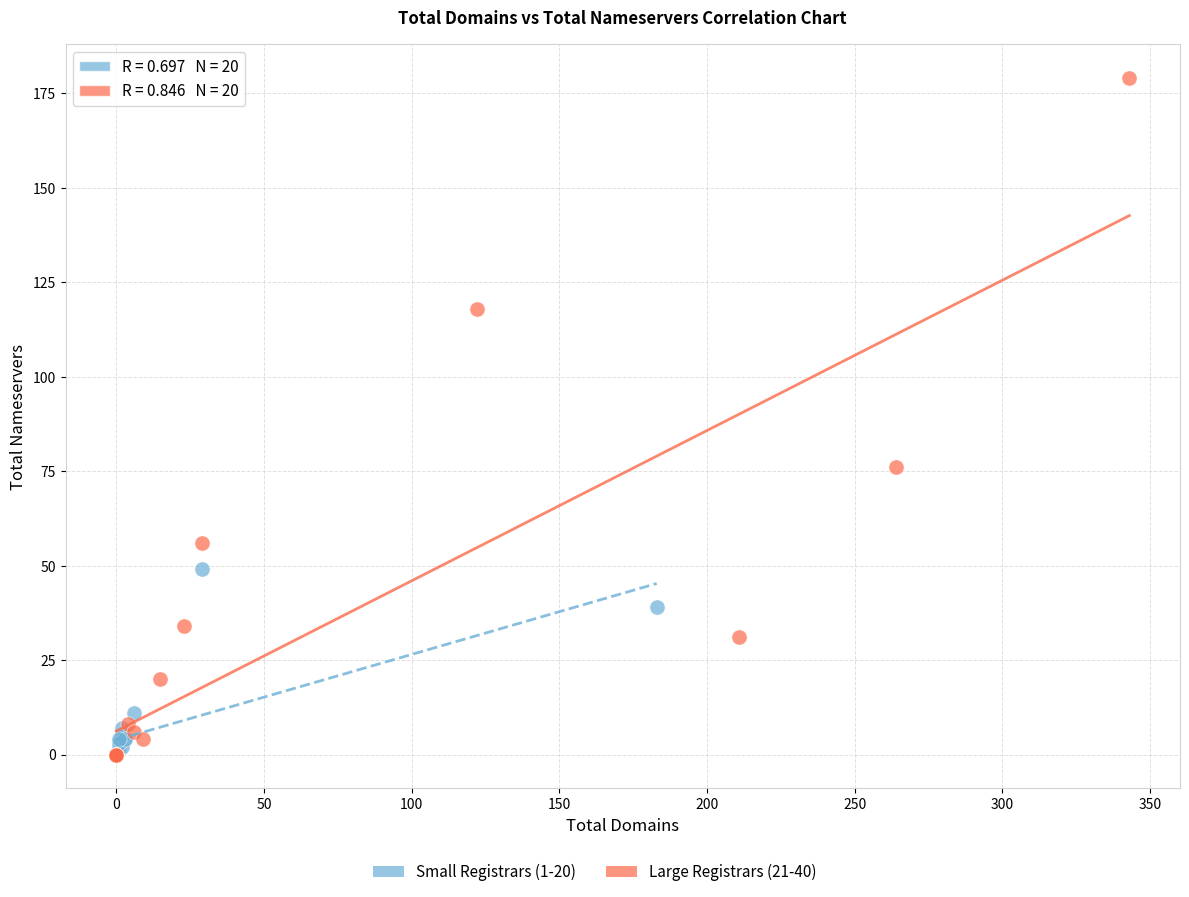

Which series contains the highest Y value?

Large Registrars (21-40)